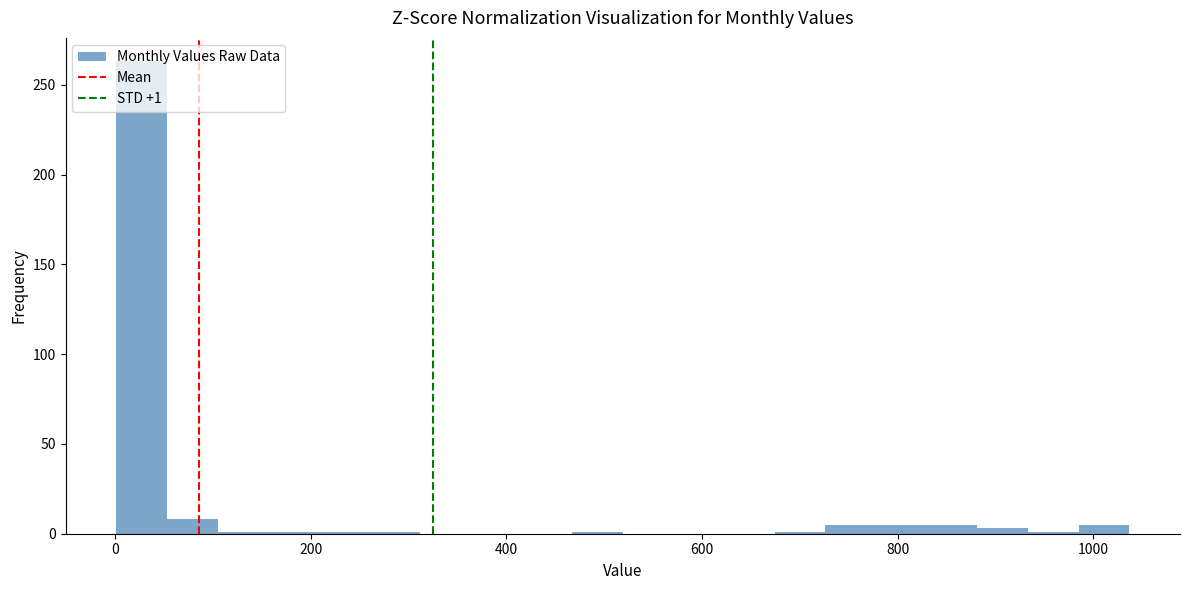

Read against the x-axis, roughly where is the centre of the tallest bar?

20